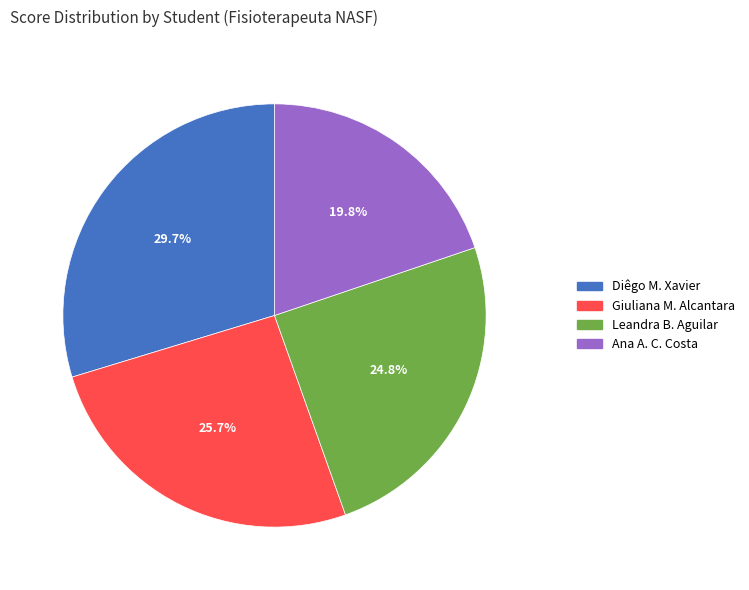

Does any single category account for the majority?

No